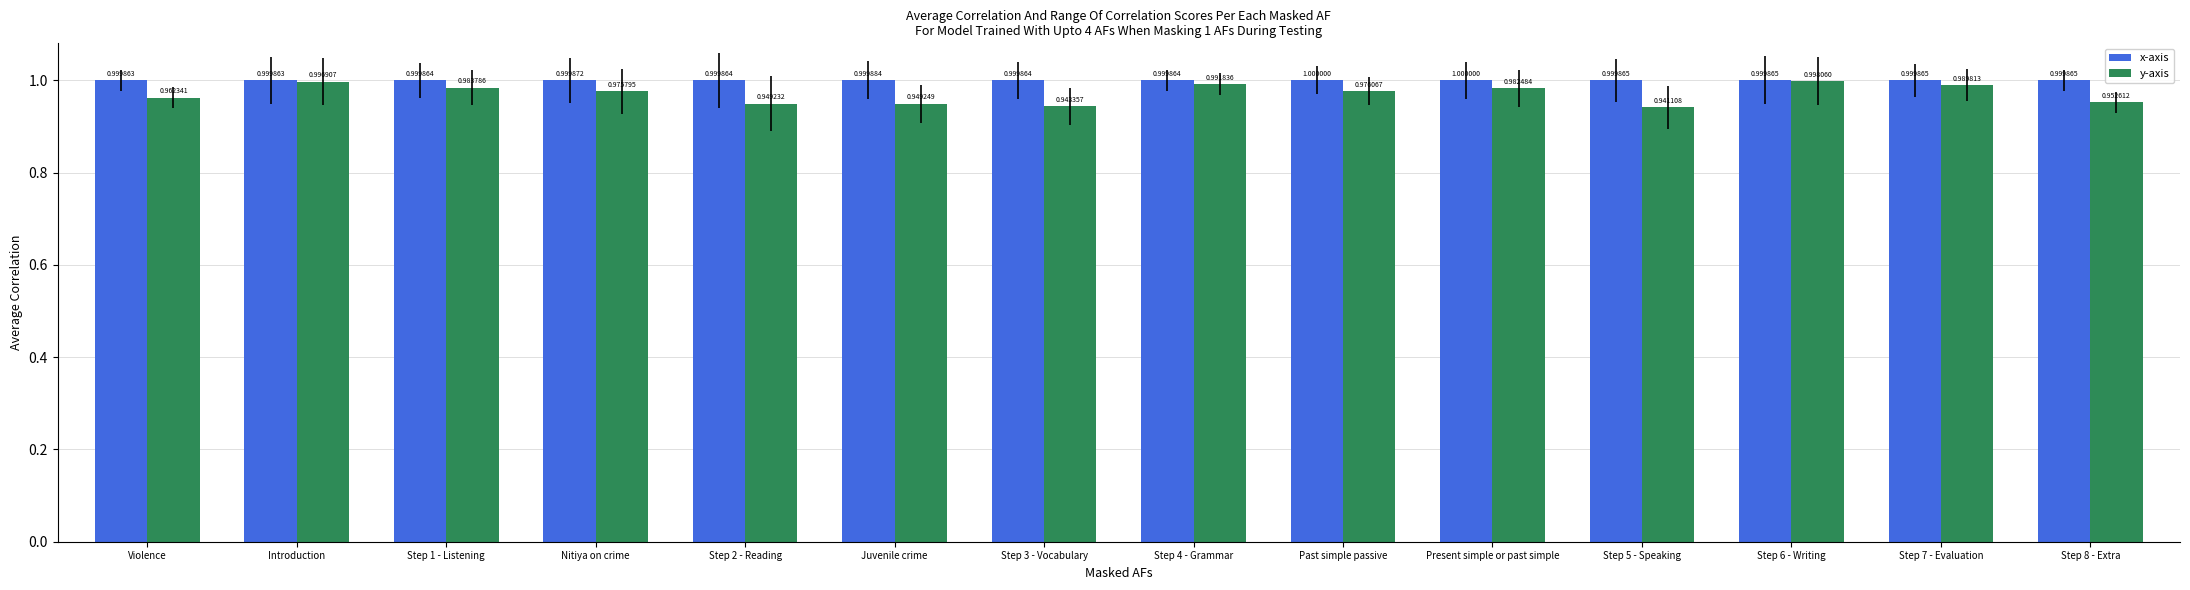

Which series has the largest range (max minus min)?

y-axis